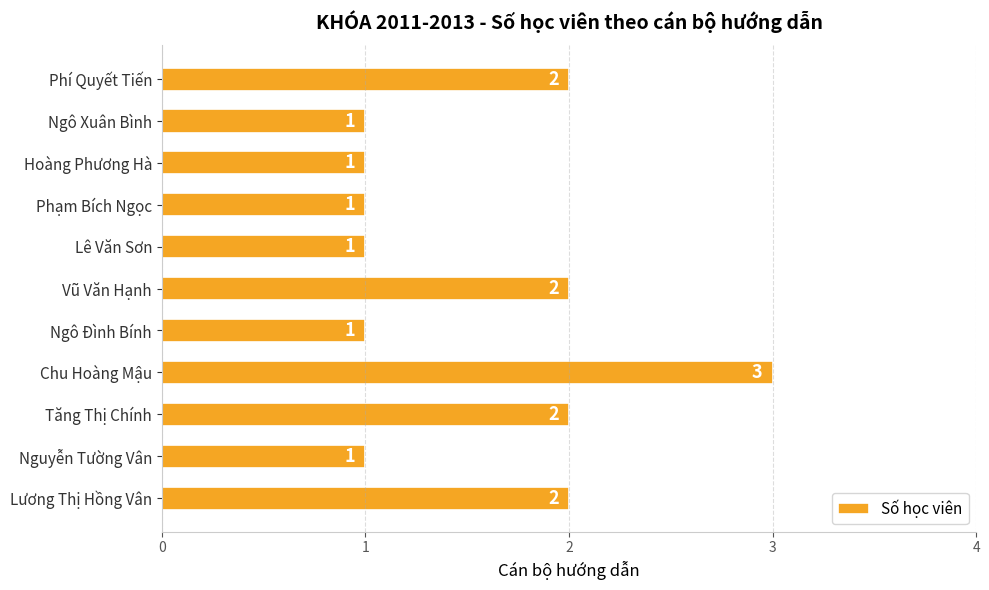

What is the ratio of the value at Hoàng Phương Hà to the value at Lương Thị Hồng Vân?

0.5